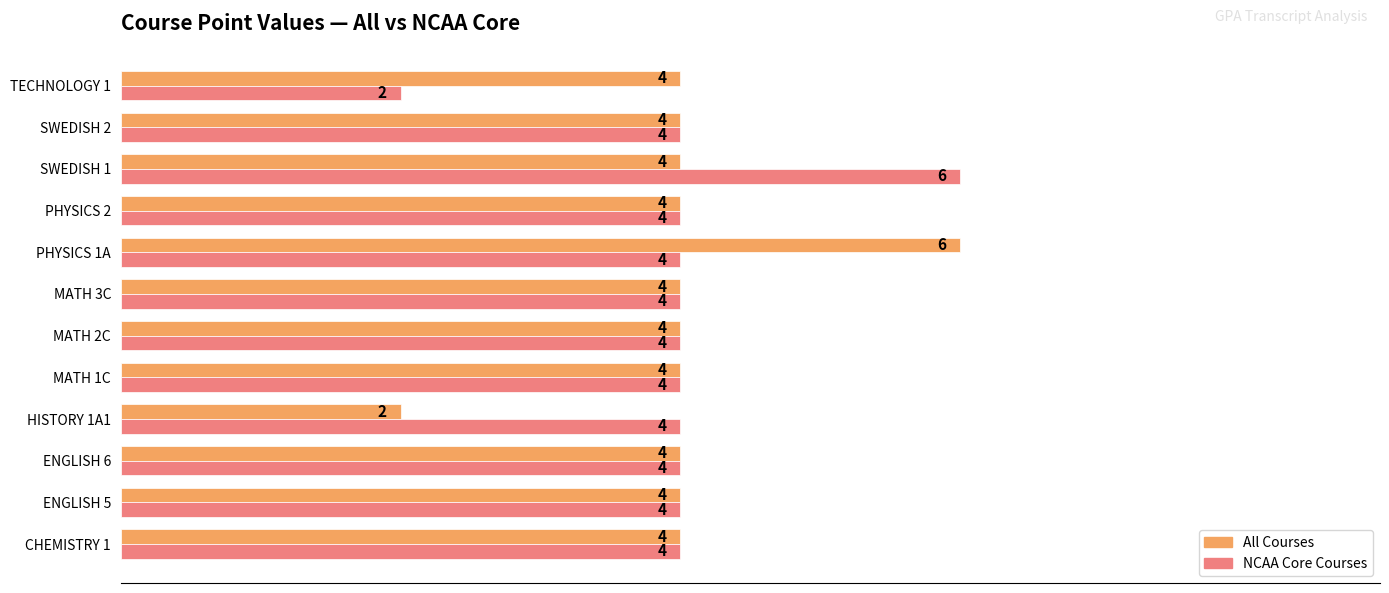

How many series are shown in this chart?

2